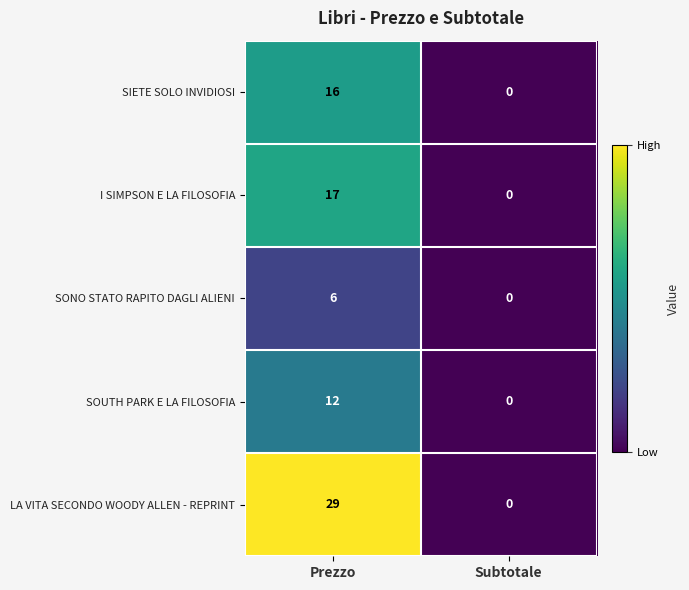

Is it true that SOUTH PARK E LA FILOSOFIA equals 4 at Prezzo?

False